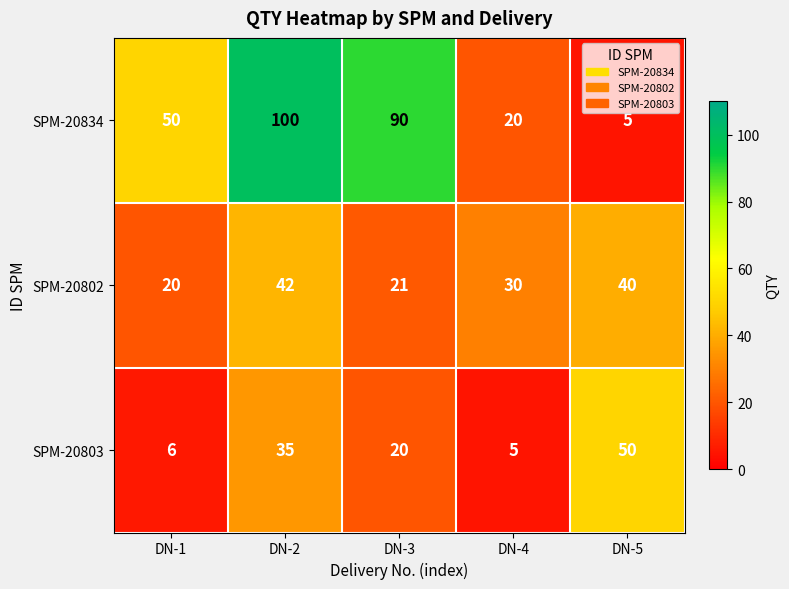

The value of SPM-20802 at DN-1 is 35. True or false?

False